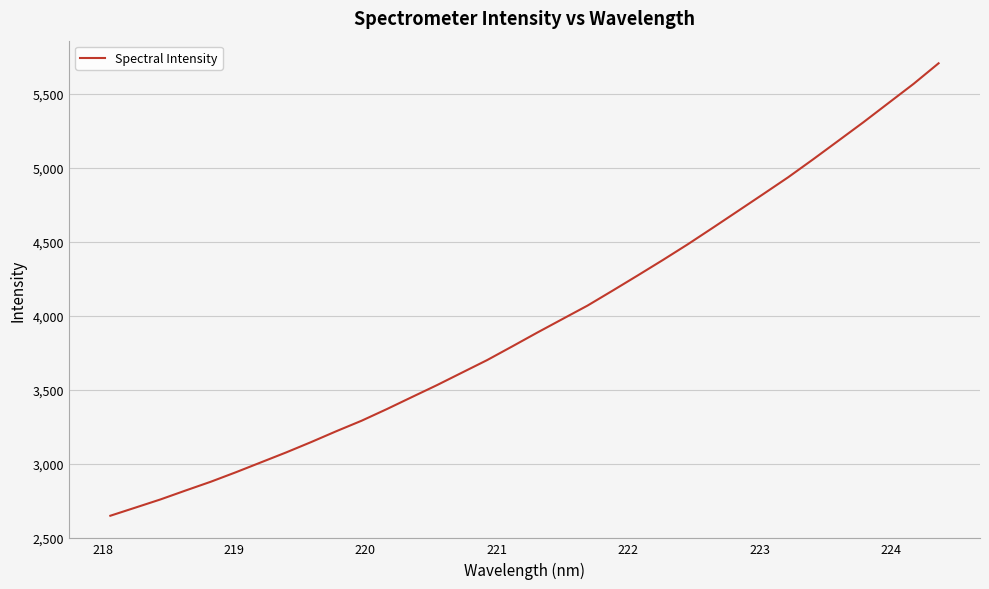

What is the greatest value displayed?

5703.9